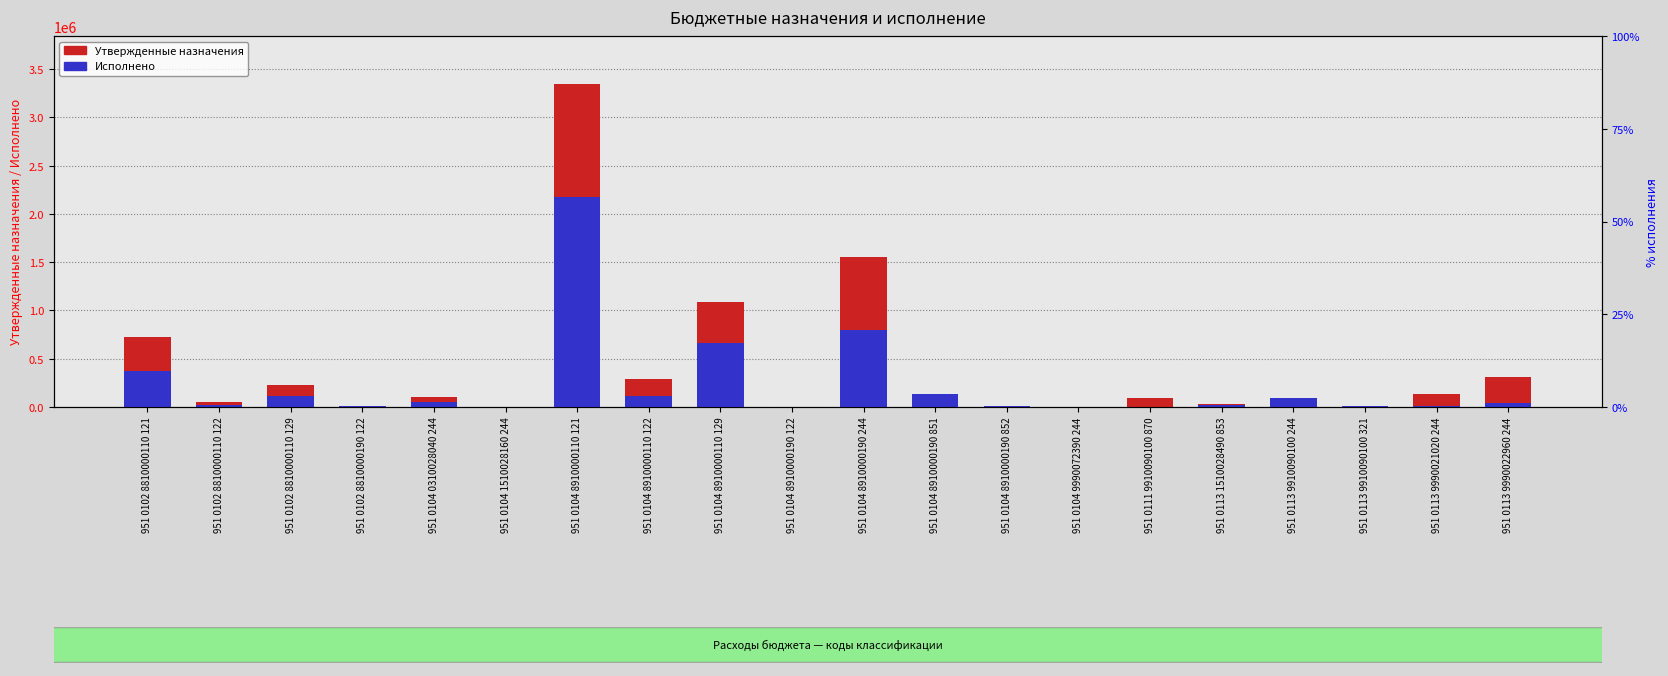

Which label corresponds to the largest value in the chart?

951 0104 8910000110 121